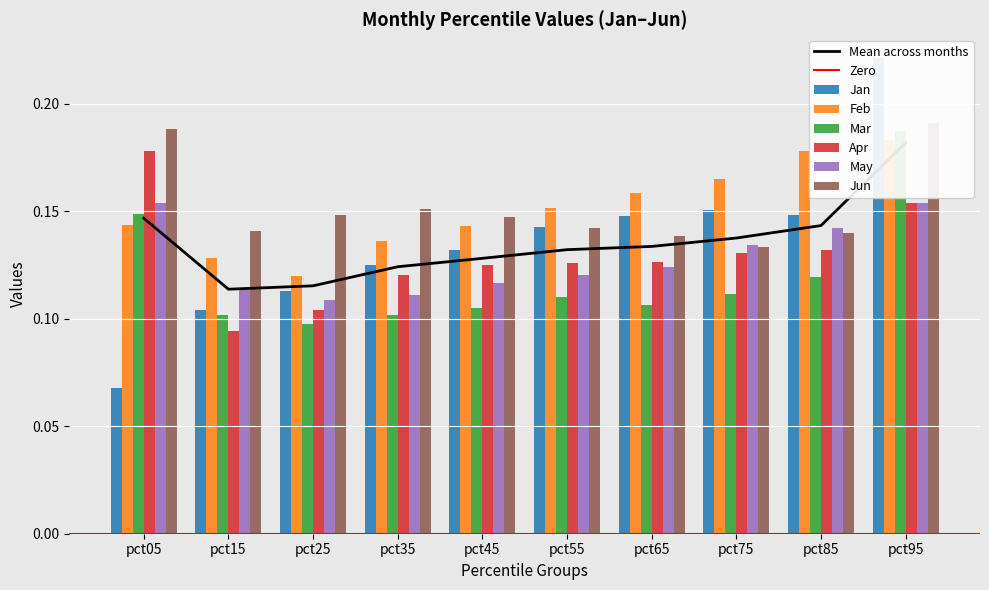

What is the approximate value of Mar at pct05?

0.1